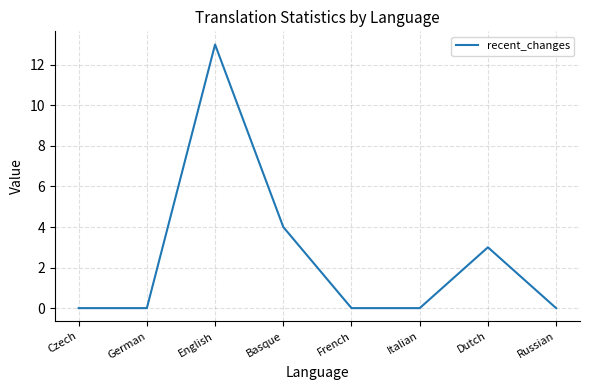

What is the sum of the values at French and Basque?

4